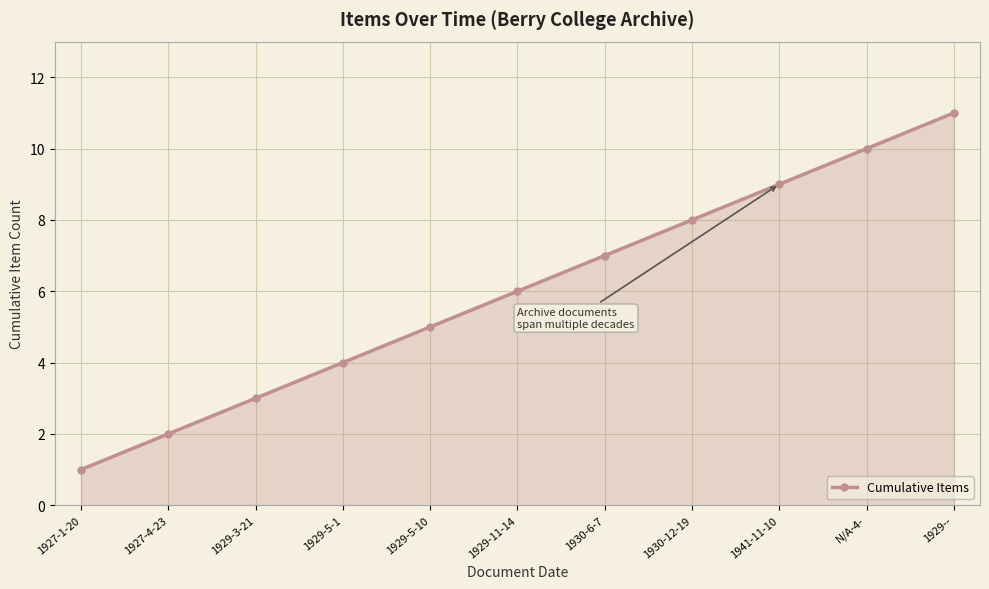

What is the difference between the maximum and minimum values?

10